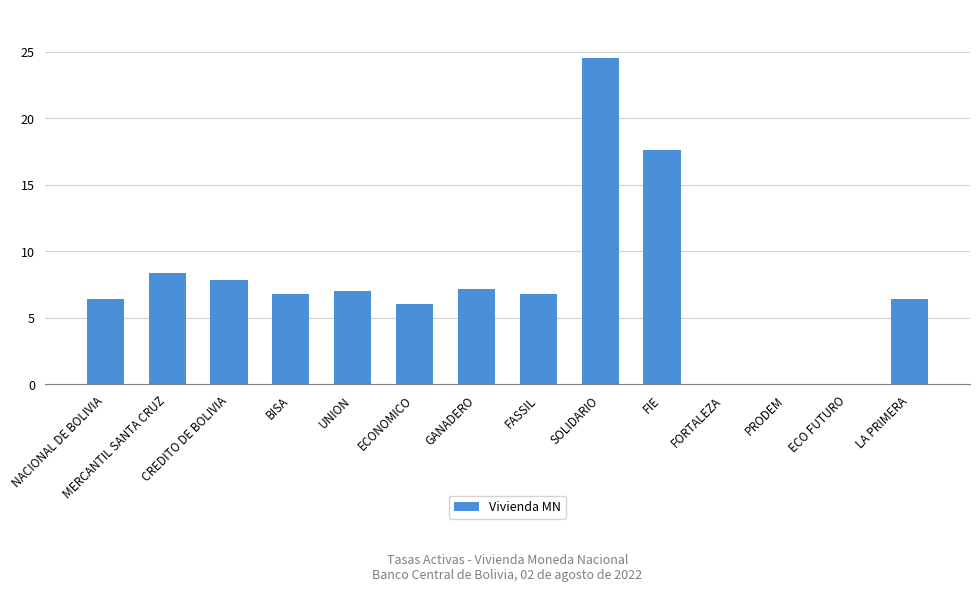

What is the sum of the values at ECONOMICO and SOLIDARIO?

30.5